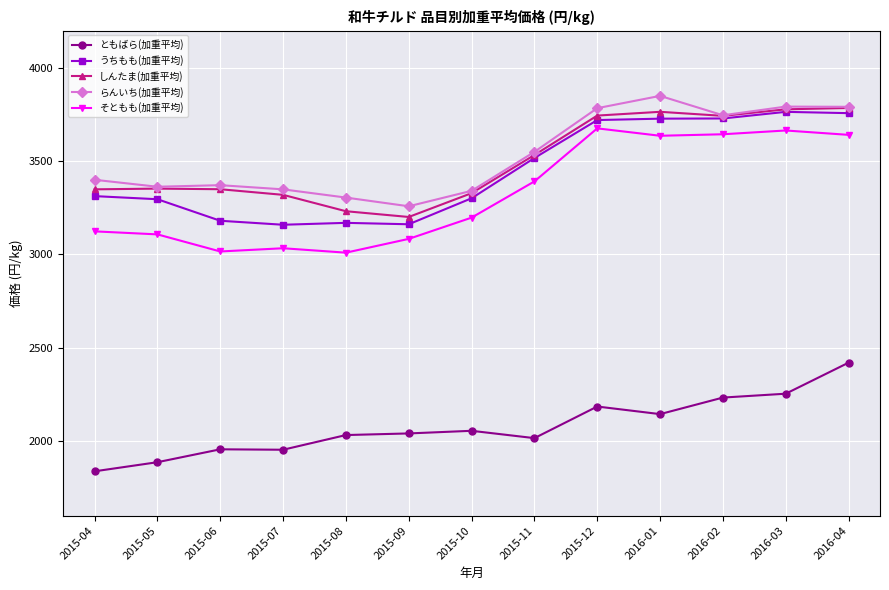

True or false: うちもも(加重平均) has more than 0 points higher than both neighbors.

True